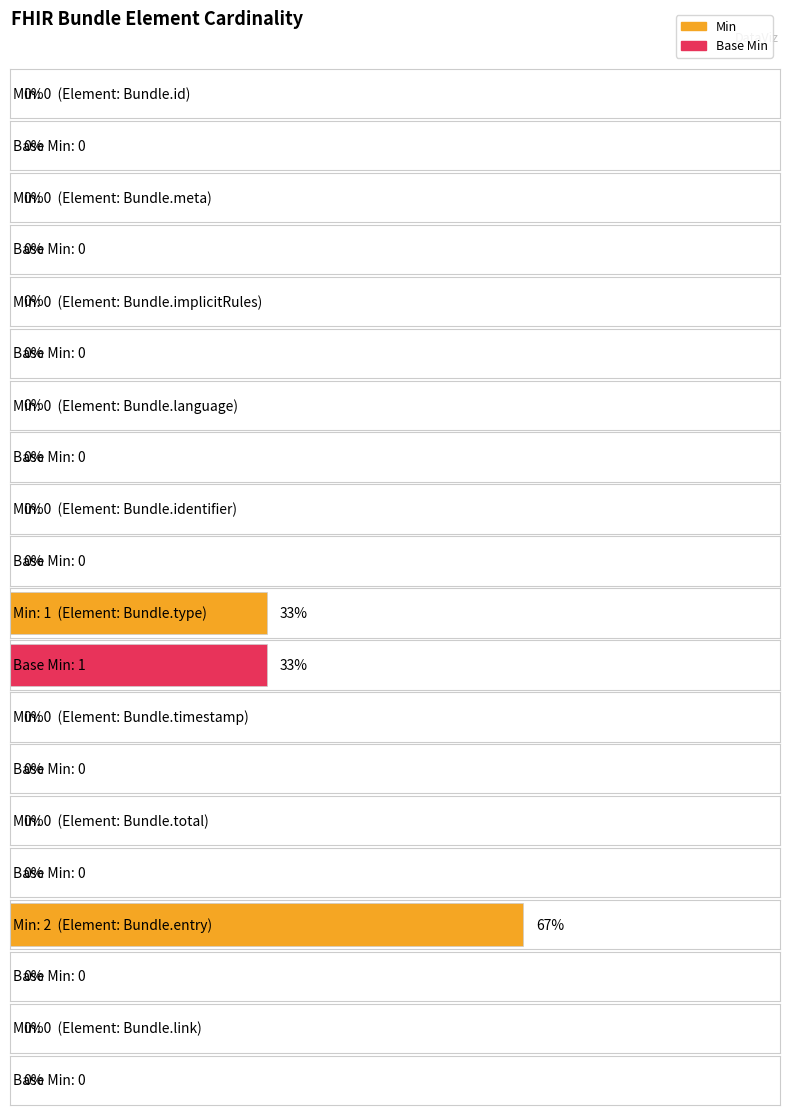

At which category is the sum across all series the highest?

Bundle.type